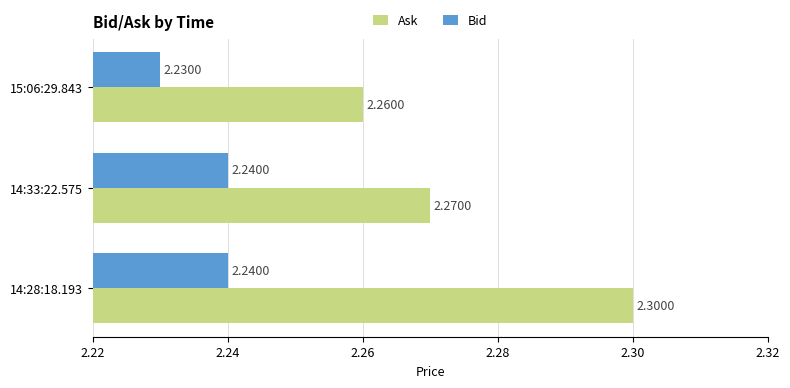

What is the highest value of the Ask series?

2.3